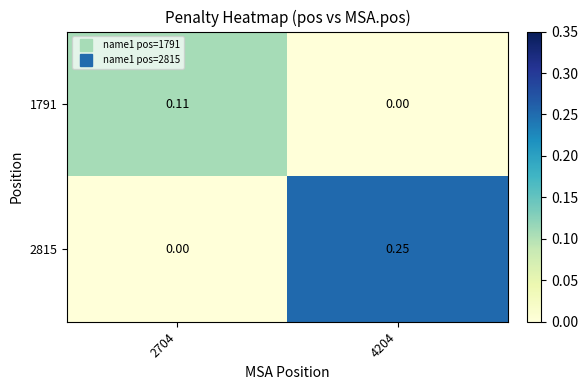

Is the value of 1791 at 2704 greater than the value of 2815 at 4204?

No